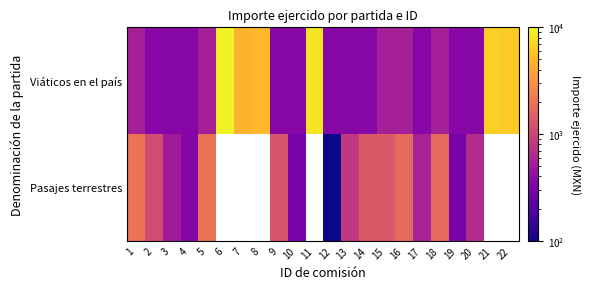

Which category has the highest value across all series?

6